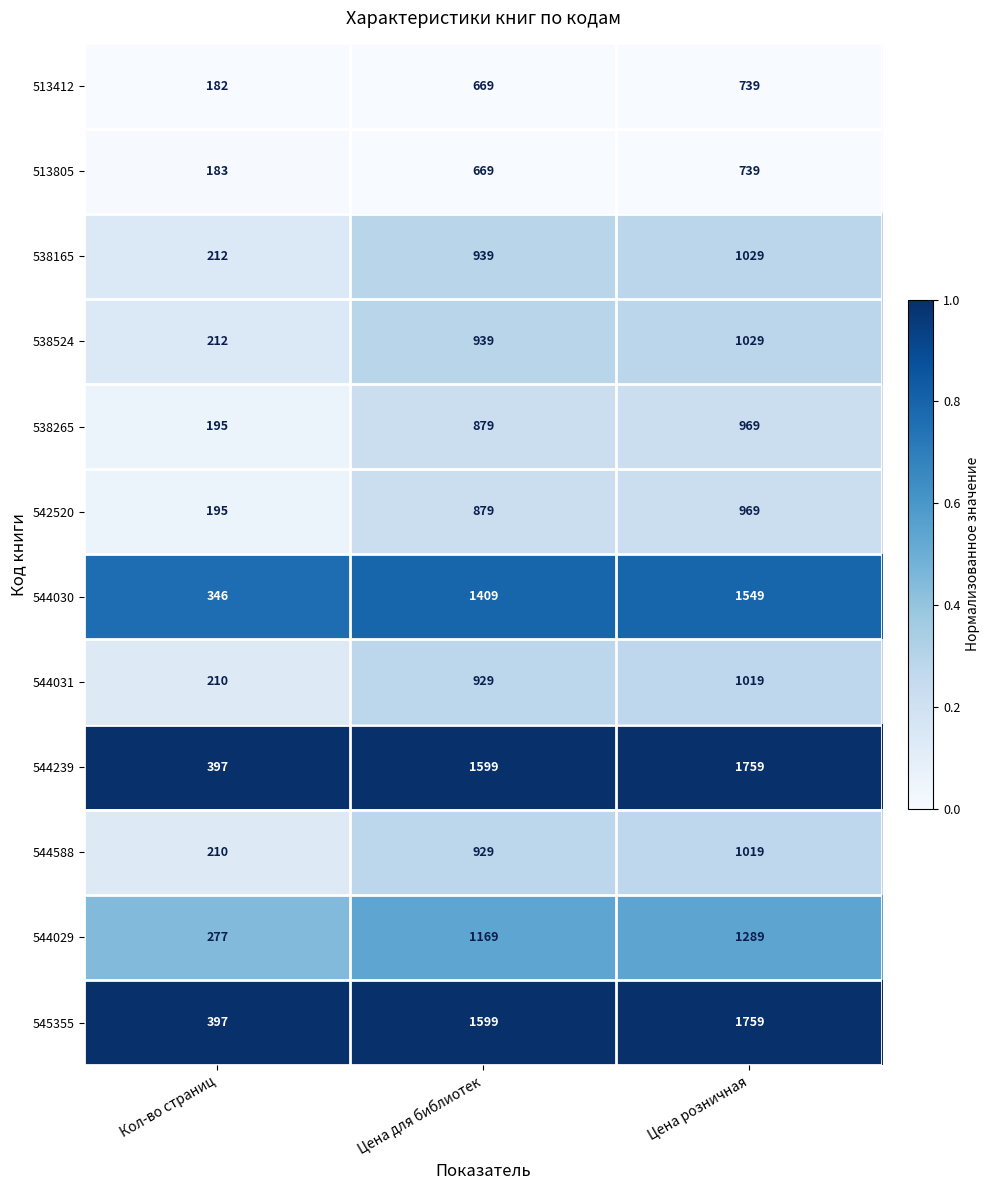

The value of 538165 at Цена розничная is 444. True or false?

False